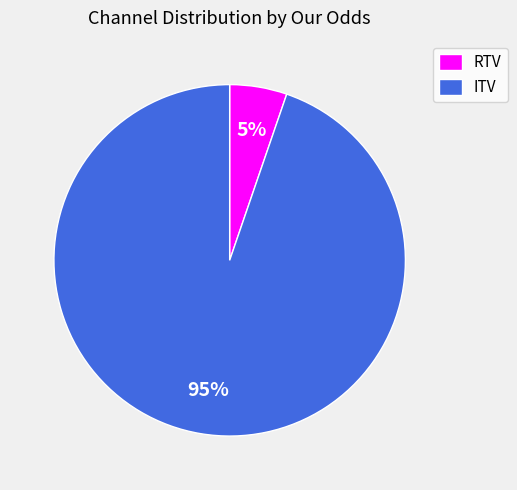

Which slice is the smallest?

RTV